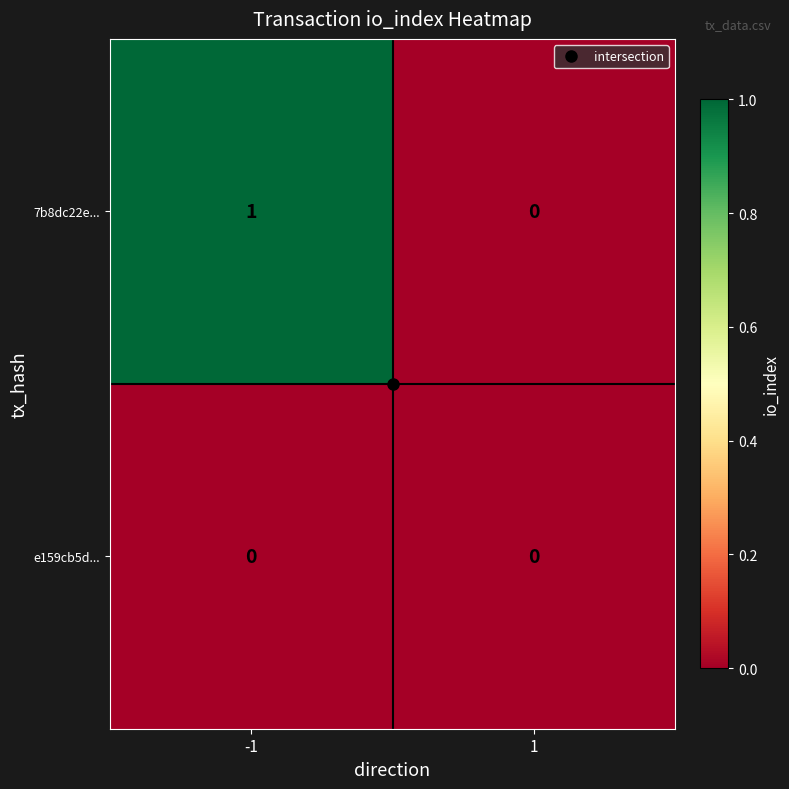

Is it true that 7b8dc22e... equals 1 at -1?

True